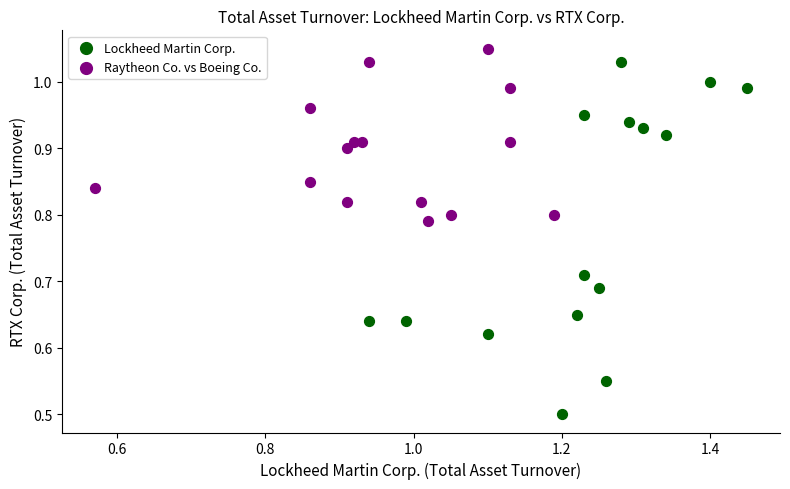

Which series contains the lowest Y value?

Lockheed Martin Corp.